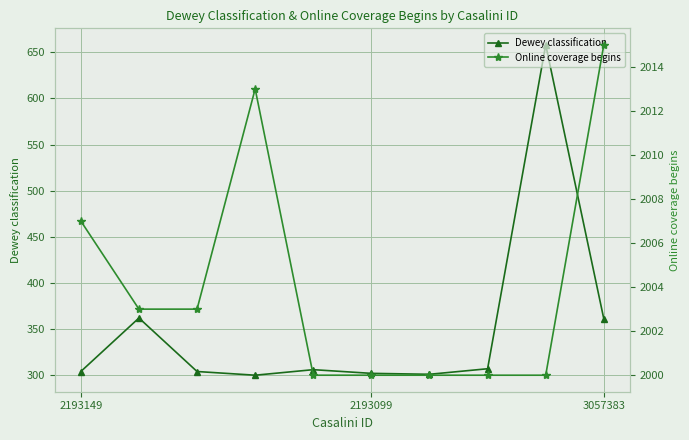

Rank the series by their average value, from lowest to highest.

Dewey classification, Online coverage begins